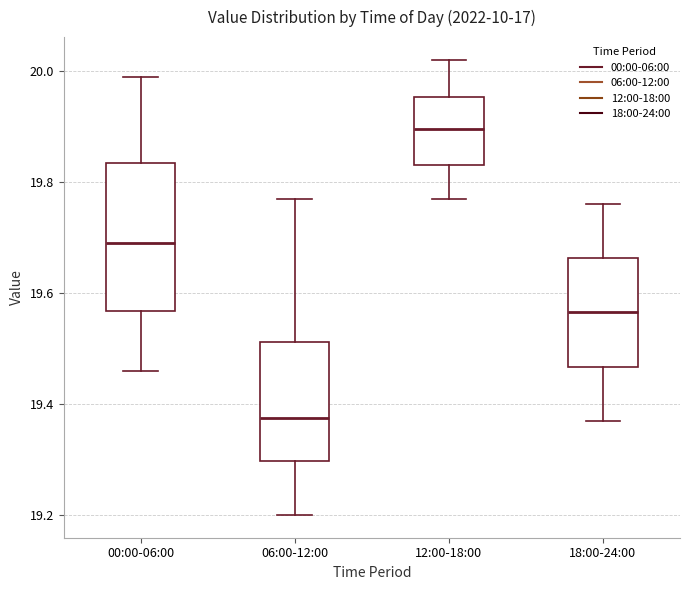

Reading left to right, read every box against the y-axis: the position of its median line, the range the box covers, and the ends of its whiskers. The values are not printed on the chart, so give them approximately, as read against the axis.

00:00-06:00: median 19.70, box 19.56 to 19.84, whiskers 19.46 to 20.00
06:00-12:00: median 19.38, box 19.30 to 19.52, whiskers 19.20 to 19.78
12:00-18:00: median 19.90, box 19.84 to 19.96, whiskers 19.78 to 20.02
18:00-24:00: median 19.56, box 19.46 to 19.66, whiskers 19.38 to 19.76